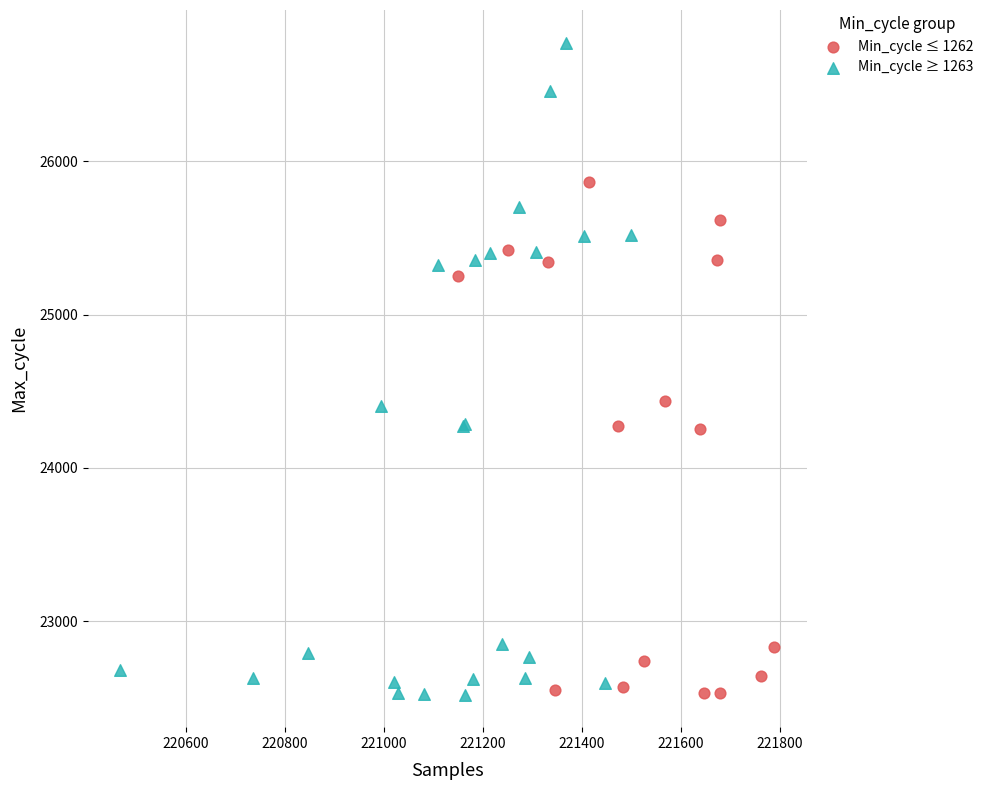

Which series has the widest spread of Y values?

Min_cycle ≥ 1263